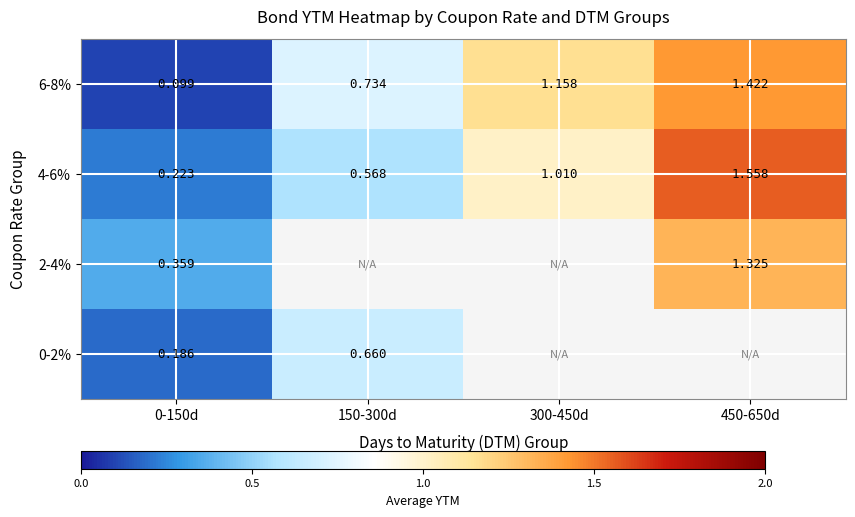

List the series in order of their peak value, highest first.

4-6%, 6-8%, 2-4%, 0-2%